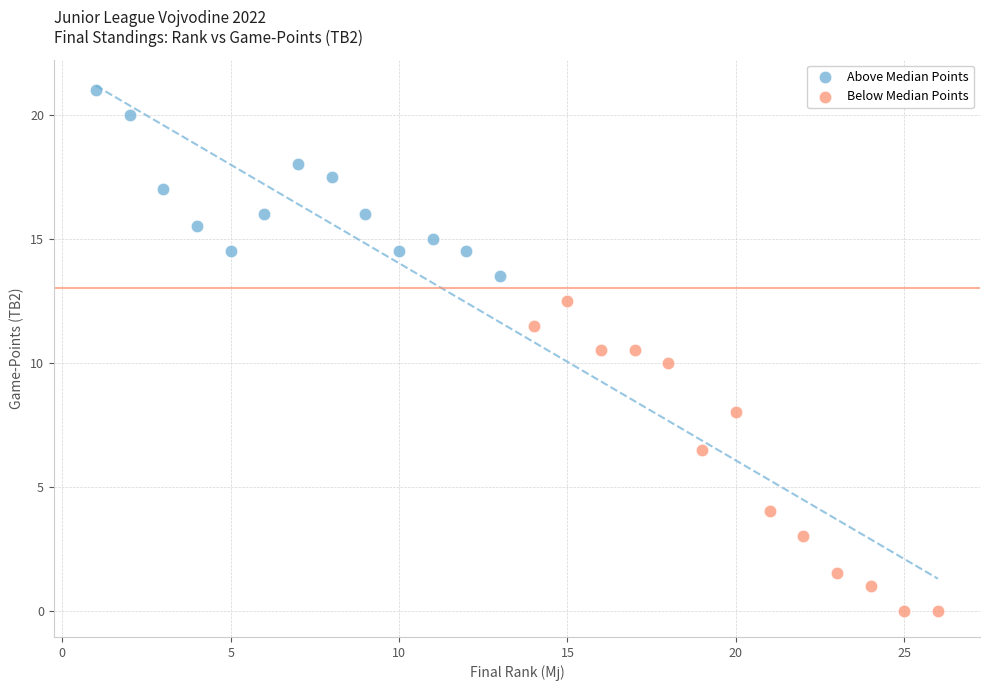

Which series contains the lowest Y value?

Below Median Points